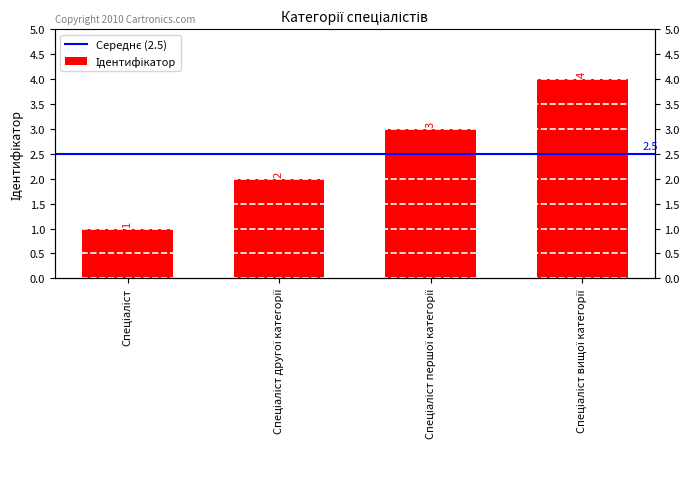

What is the ratio of the value at Спеціаліст вищої категорії to the value at Спеціаліст?

4.0